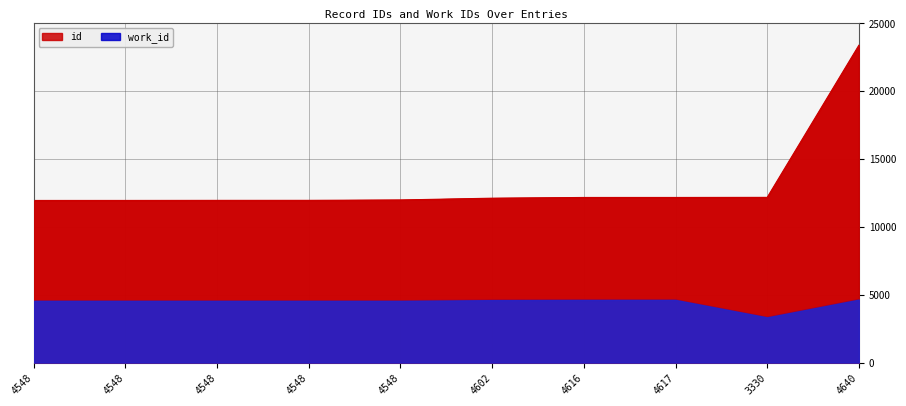

What is the highest value of the work_id series?

4640